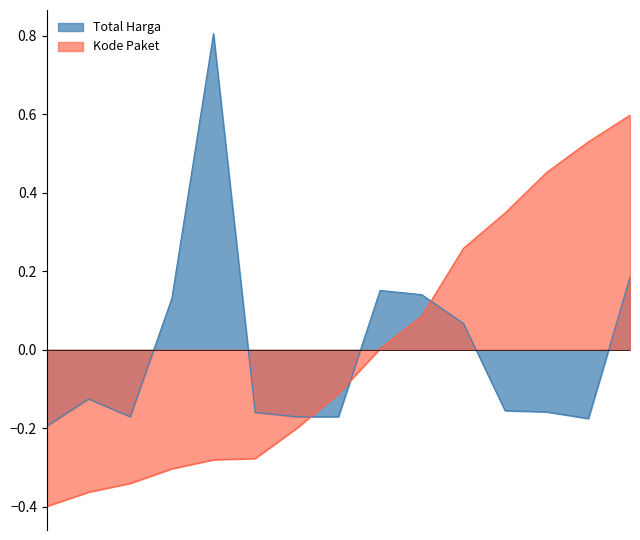

True or false: Kode Paket (normalized) has a value of -0.1 at 2021-11-08.

False